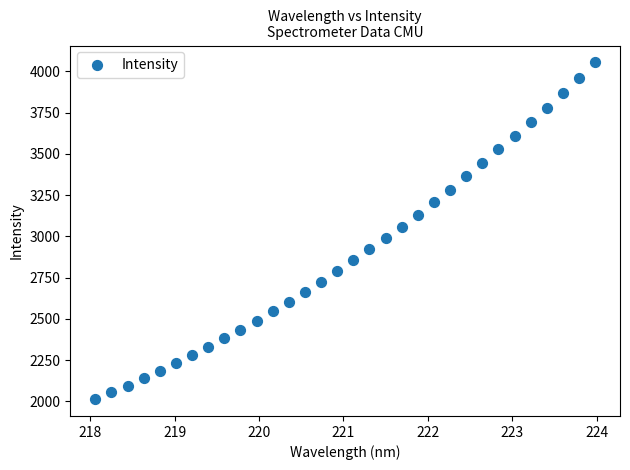

What is the range of X values (max minus min)?

5.9